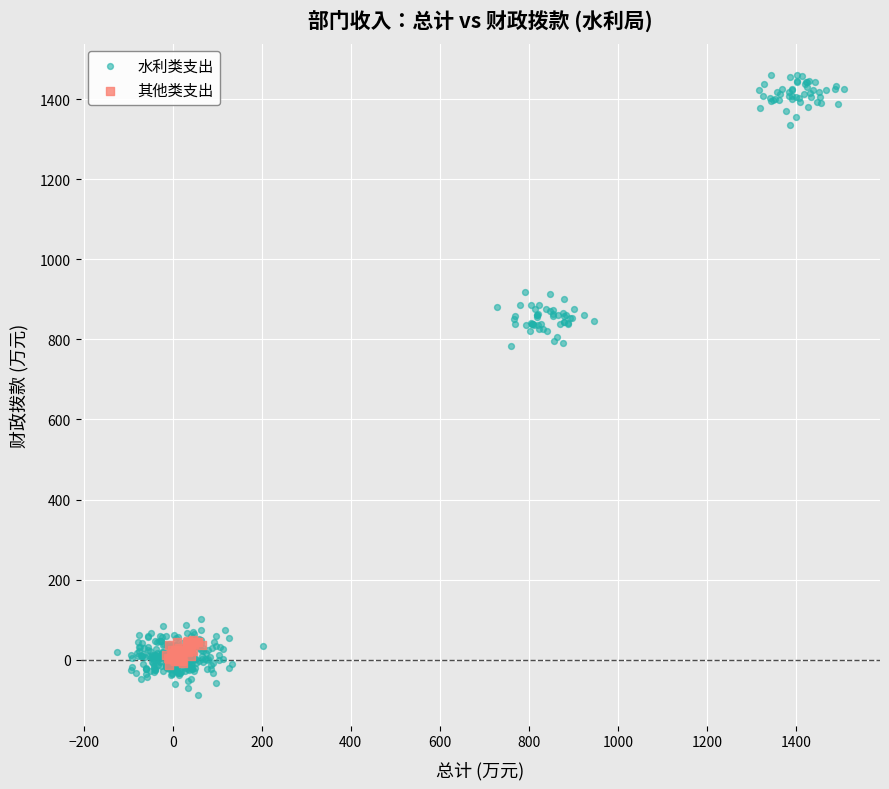

Which series reaches the maximum Y coordinate?

水利类支出